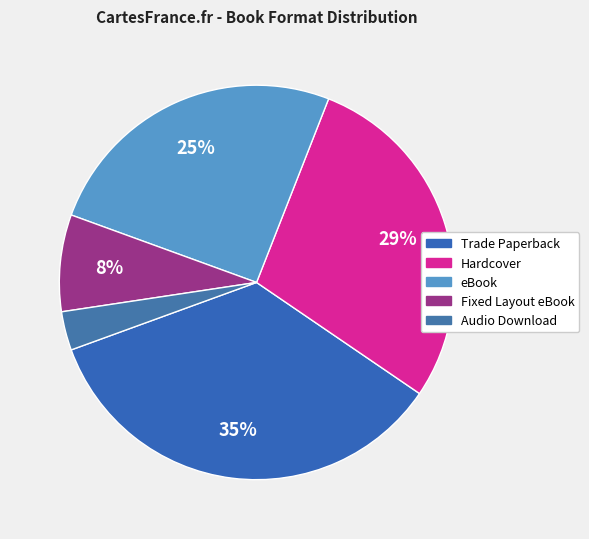

To the nearest percent, what portion does Hardcover represent?

29%